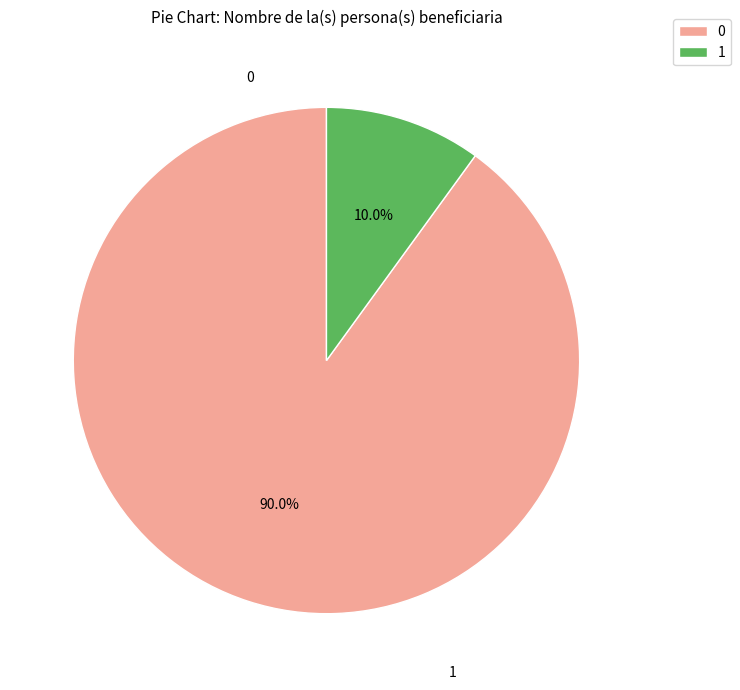

What is the ratio of the value at 0 to the value at 1?

9.0